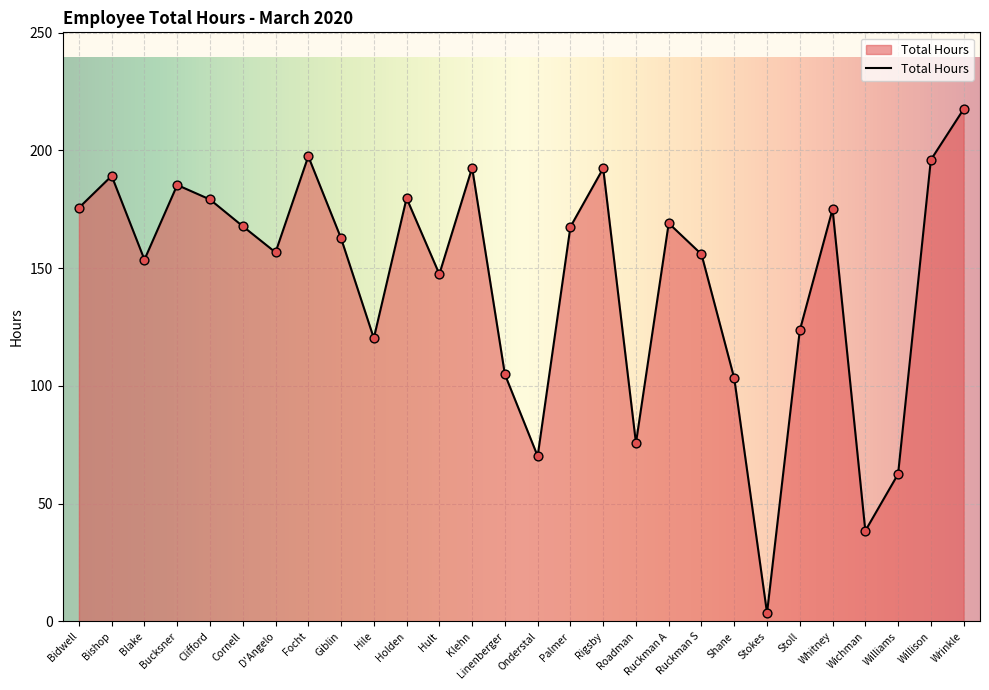

What is the ratio of the value at Wichman to the value at Palmer?

0.2